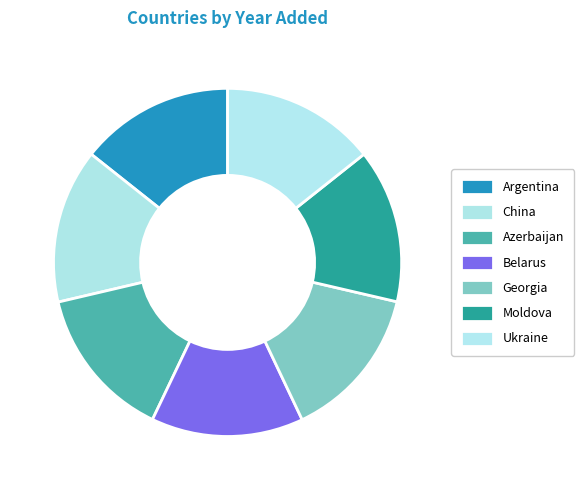

What percentage is the Moldova slice, to the nearest percent?

14%